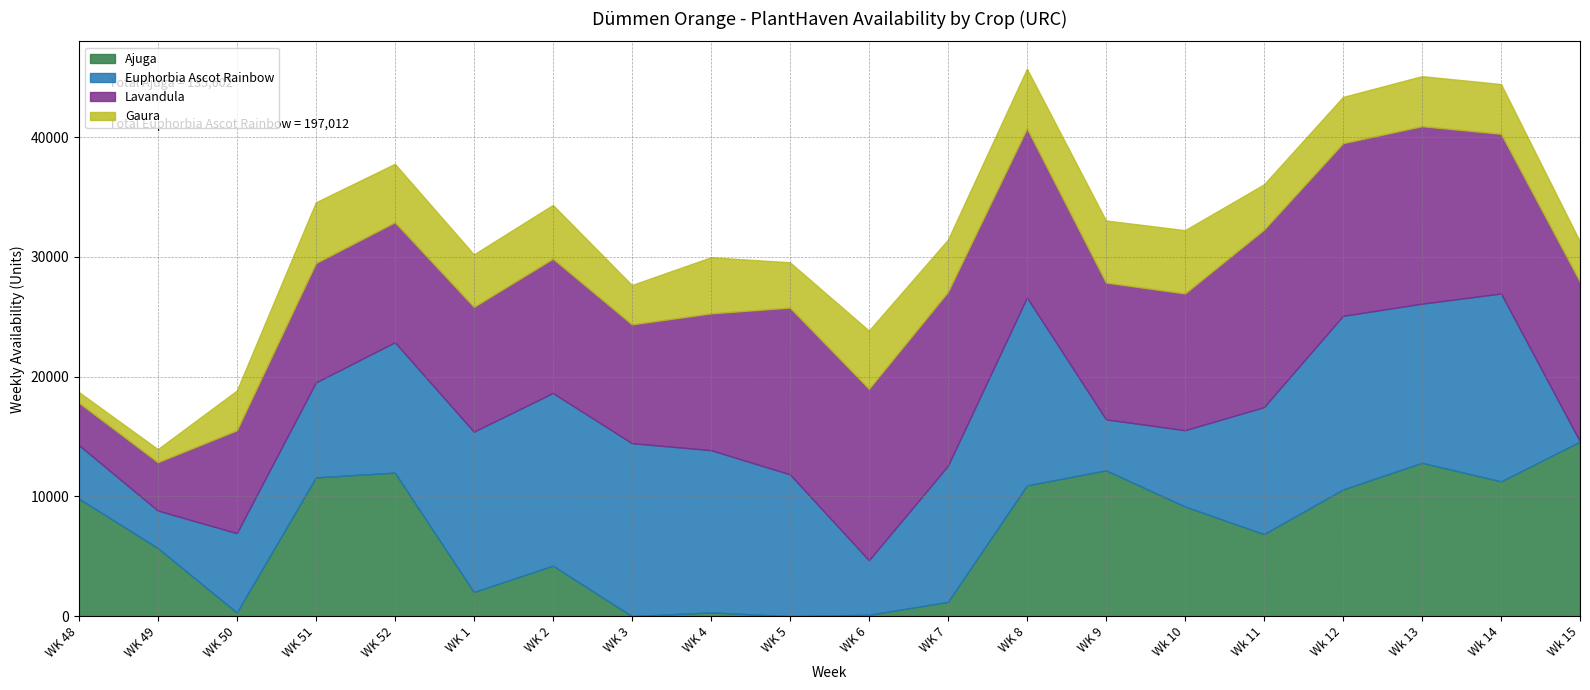

How many lines are shown in the chart?

4